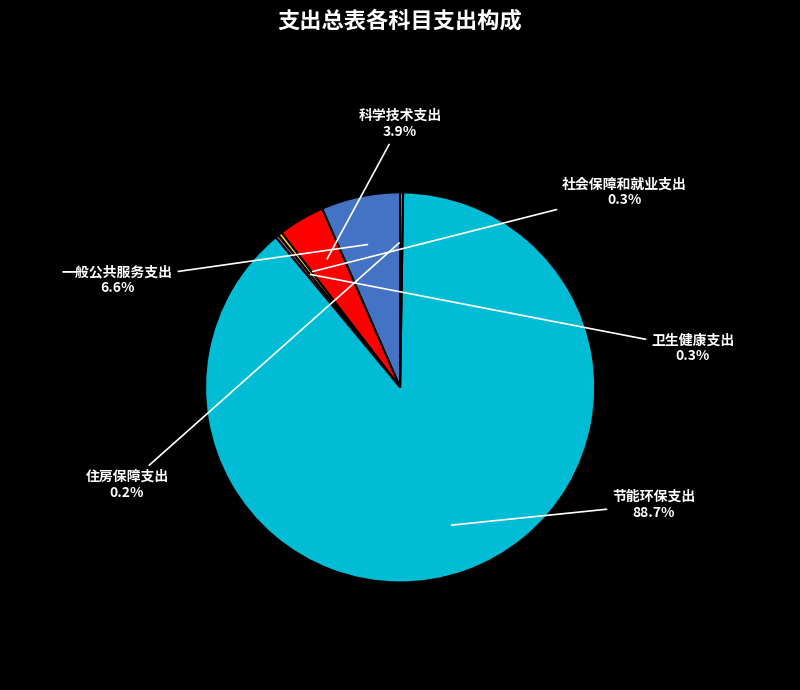

Is there any slice that represents more than half of the pie?

Yes